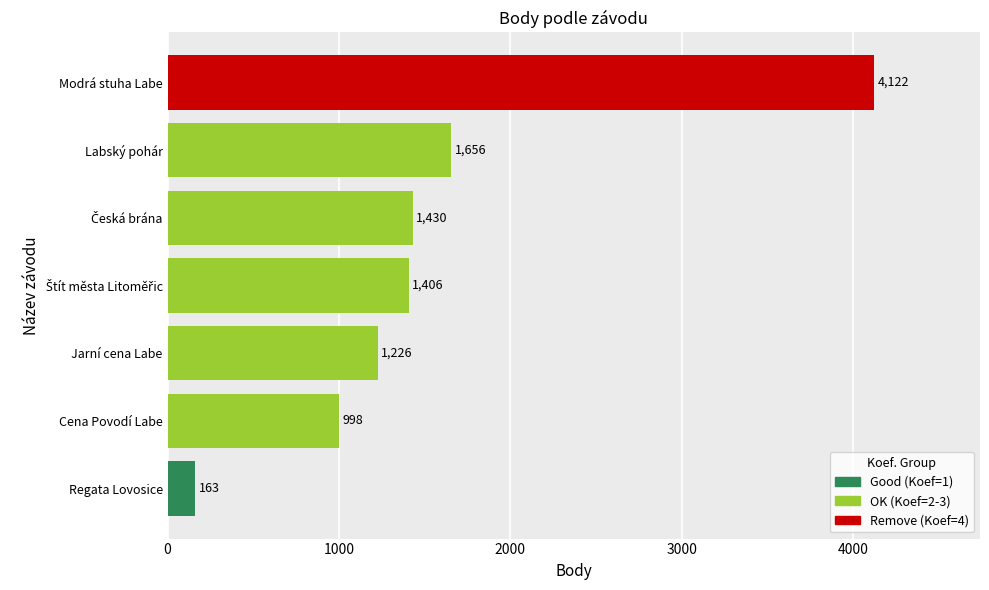

At which label is the value closest to 2142?

Labský pohár